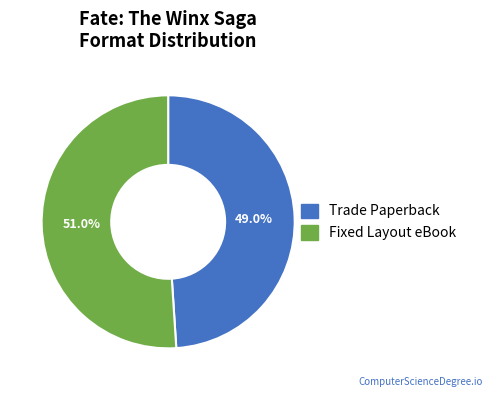

How many slices are in this pie chart?

2